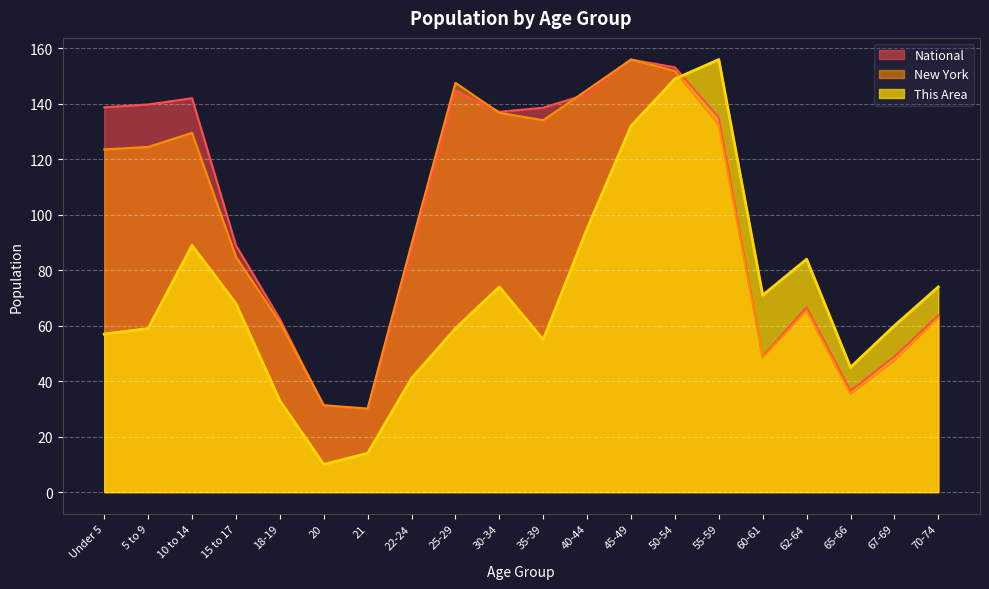

What is the label of the 9th point from the left?

25-29